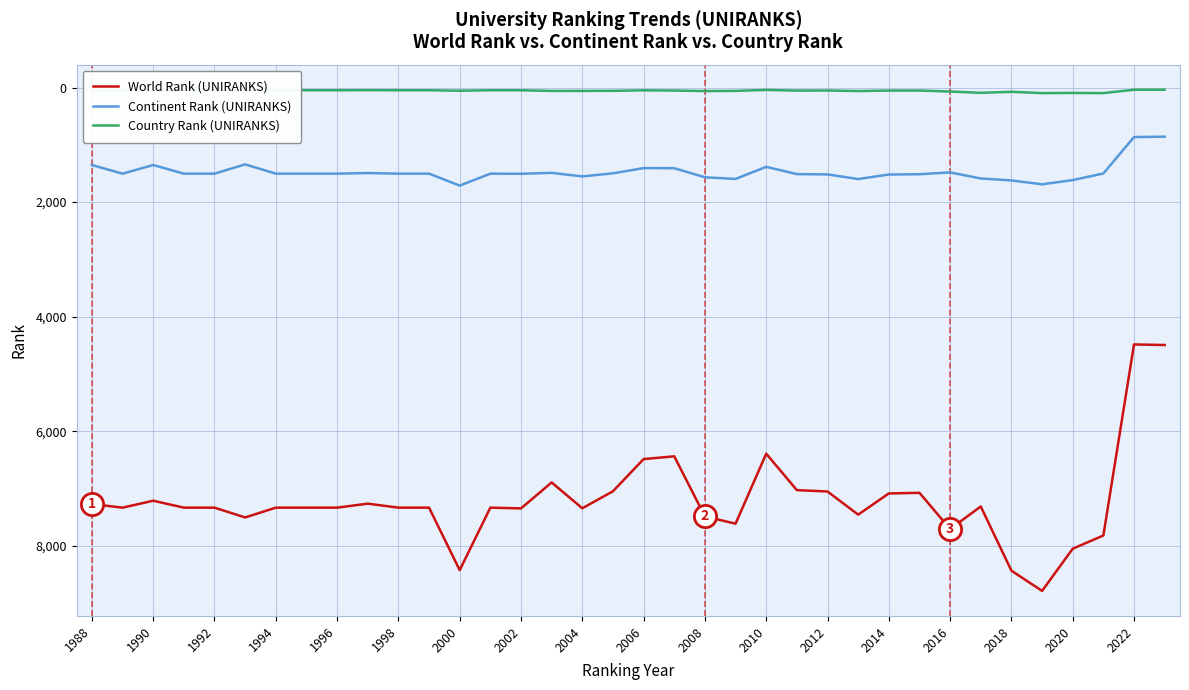

What is the smallest value displayed?

38